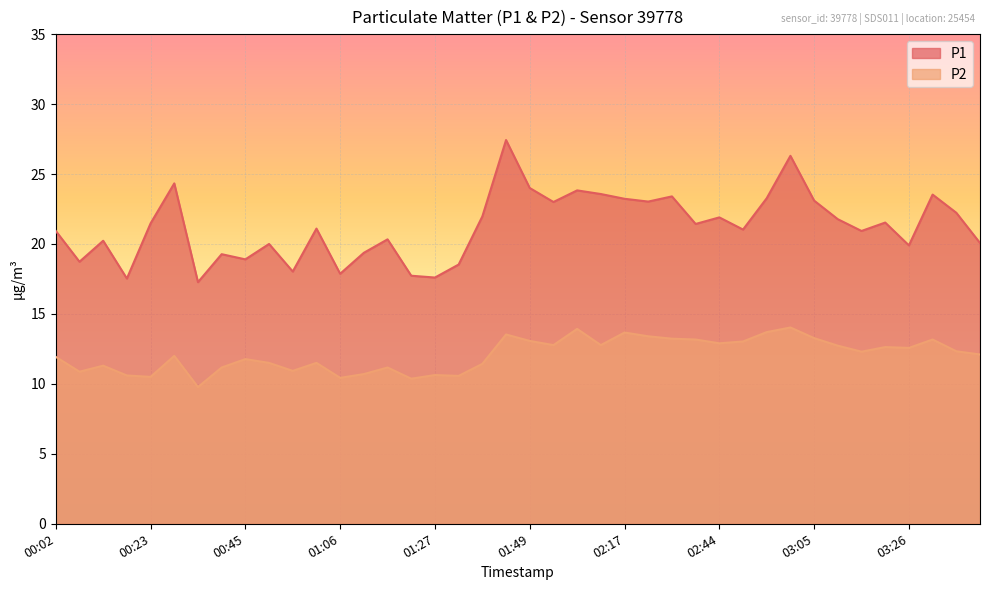

Which series has the largest total across all categories?

P1